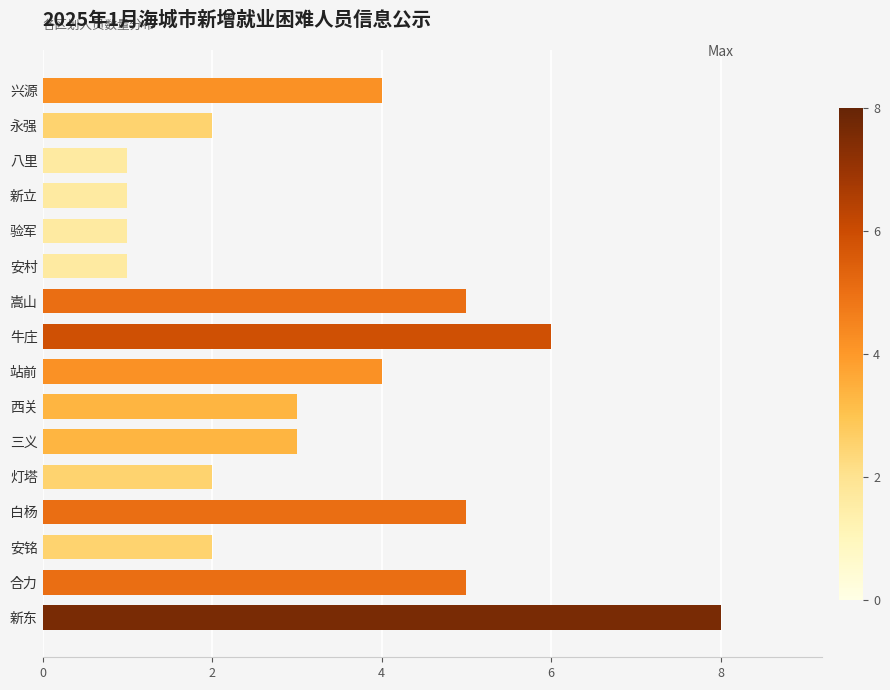

How many bars are there in total?

16